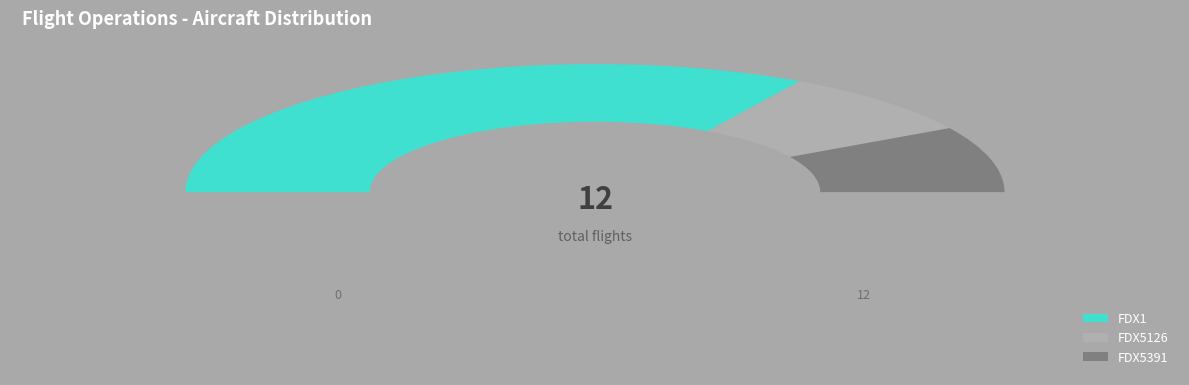

Rank the categories by value from lowest to highest.

FDX5126, FDX5391, FDX1